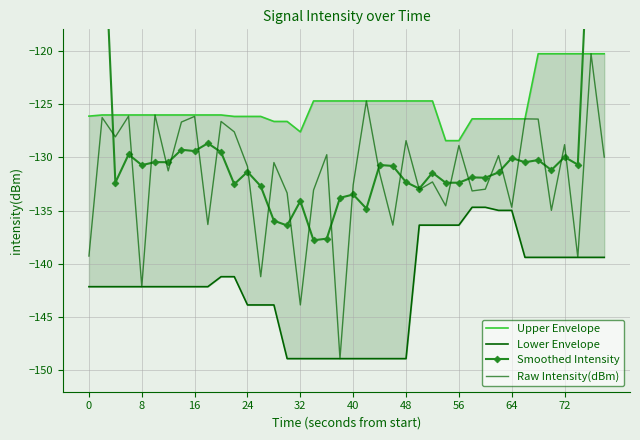

The Raw Intensity(dBm) series shows -185.4 at 0. True or false?

False